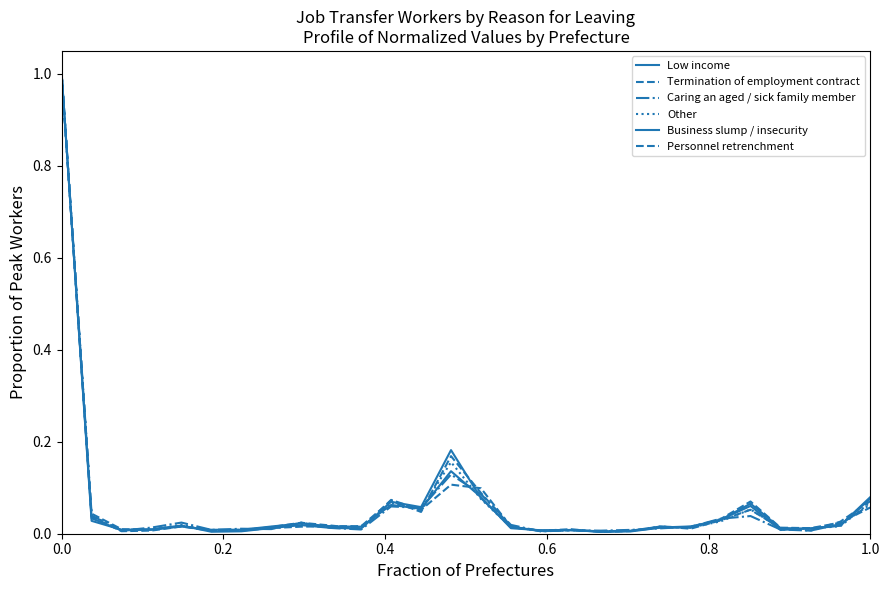

How many lines are shown in the chart?

6